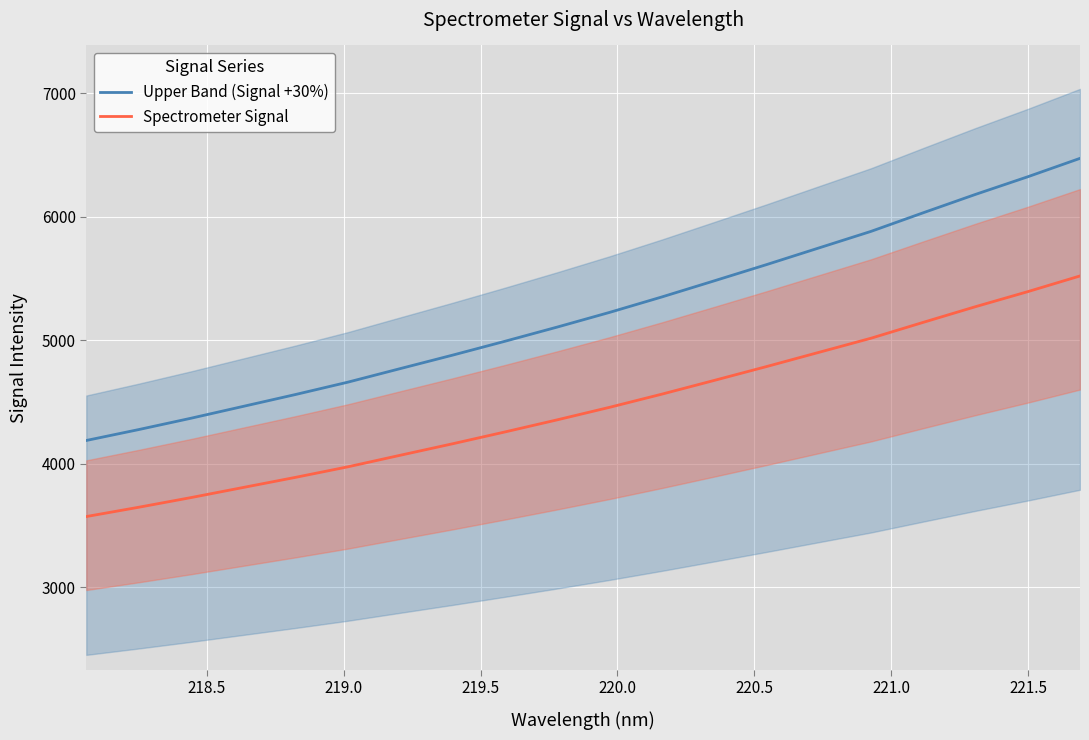

Rank the series by their maximum value, from lowest to highest.

Spectrometer Signal, Upper Band (Signal +30%)